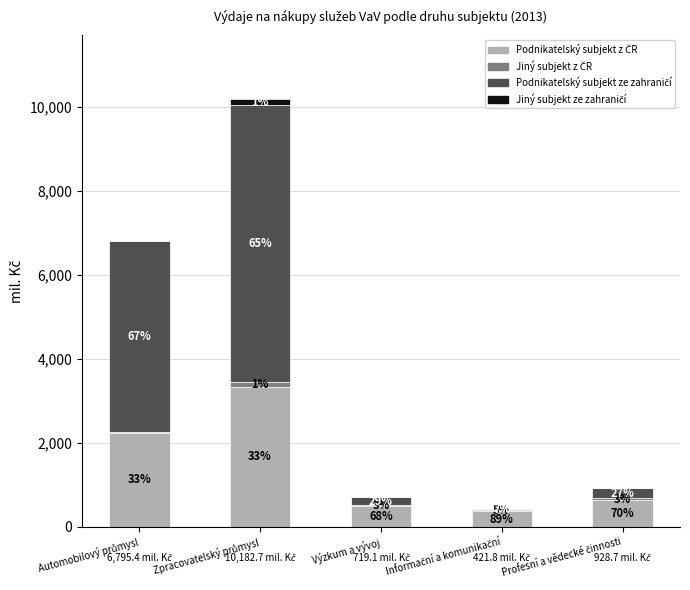

Which series has the largest range (max minus min)?

Podnikatelský subjekt ze zahraničí